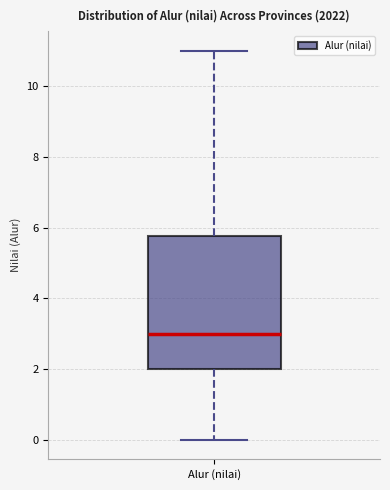

Transcribe this box plot: give where the median line is, the range the box spans, and where the two whiskers end, as read against the y-axis. The values are not printed on the chart, so give them approximately, as read against the axis.

median 3.0, box 2.0 to 5.8, whiskers 0.0 to 11.0